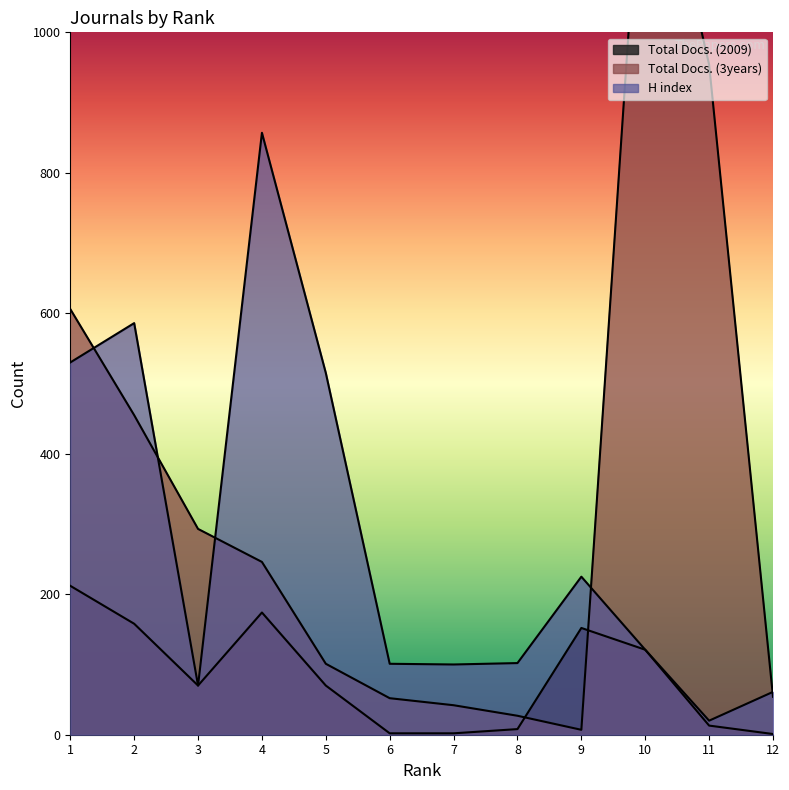

What is the difference between the maximum and second lowest values in the H index series?

796